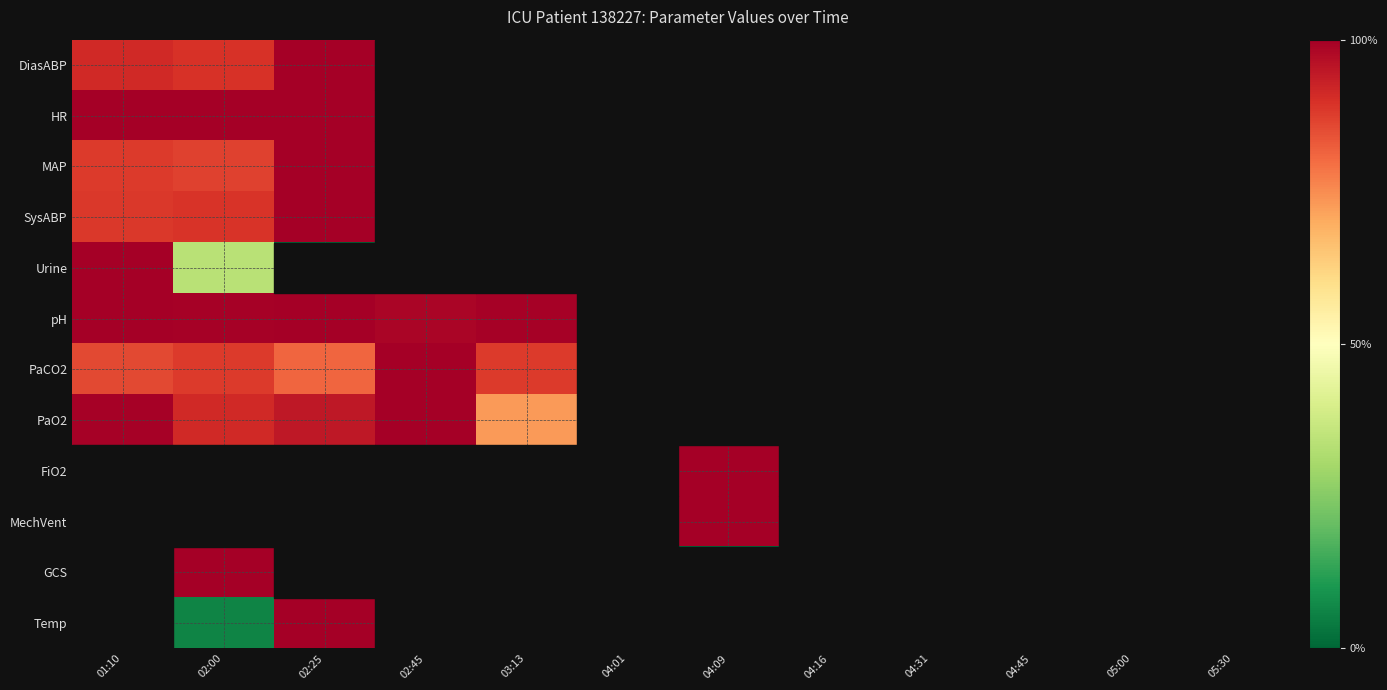

At which category is the sum across all series the highest?

02:00